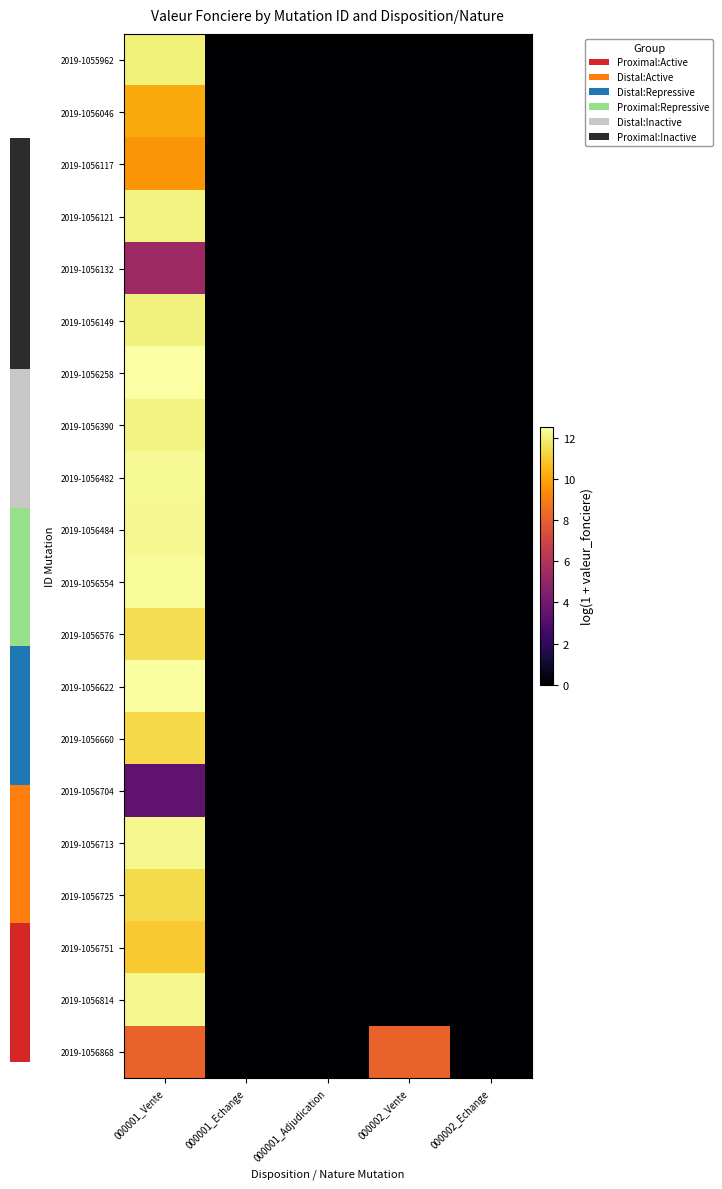

Reading right to left, what are all the values shown in this chart?

2019-1055962: 000002_Echange=0.0	000002_Vente=0.0	000001_Adjudication=0.0	000001_Echange=0.0	000001_Vente=11.9
2019-1056046: 000002_Echange=0.0	000002_Vente=0.0	000001_Adjudication=0.0	000001_Echange=0.0	000001_Vente=10.1
2019-1056117: 000002_Echange=0.0	000002_Vente=0.0	000001_Adjudication=0.0	000001_Echange=0.0	000001_Vente=9.6
2019-1056121: 000002_Echange=0.0	000002_Vente=0.0	000001_Adjudication=0.0	000001_Echange=0.0	000001_Vente=12.1
2019-1056132: 000002_Echange=0.0	000002_Vente=0.0	000001_Adjudication=0.0	000001_Echange=0.0	000001_Vente=5.3
2019-1056149: 000002_Echange=0.0	000002_Vente=0.0	000001_Adjudication=0.0	000001_Echange=0.0	000001_Vente=12.0
2019-1056258: 000002_Echange=0.0	000002_Vente=0.0	000001_Adjudication=0.0	000001_Echange=0.0	000001_Vente=12.5
2019-1056390: 000002_Echange=0.0	000002_Vente=0.0	000001_Adjudication=0.0	000001_Echange=0.0	000001_Vente=12.0
2019-1056482: 000002_Echange=0.0	000002_Vente=0.0	000001_Adjudication=0.0	000001_Echange=0.0	000001_Vente=12.3
2019-1056484: 000002_Echange=0.0	000002_Vente=0.0	000001_Adjudication=0.0	000001_Echange=0.0	000001_Vente=12.2
2019-1056554: 000002_Echange=0.0	000002_Vente=0.0	000001_Adjudication=0.0	000001_Echange=0.0	000001_Vente=12.3
2019-1056576: 000002_Echange=0.0	000002_Vente=0.0	000001_Adjudication=0.0	000001_Echange=0.0	000001_Vente=11.4
2019-1056622: 000002_Echange=0.0	000002_Vente=0.0	000001_Adjudication=0.0	000001_Echange=0.0	000001_Vente=12.4
2019-1056660: 000002_Echange=0.0	000002_Vente=0.0	000001_Adjudication=0.0	000001_Echange=0.0	000001_Vente=11.3
2019-1056704: 000002_Echange=0.0	000002_Vente=0.0	000001_Adjudication=0.0	000001_Echange=0.0	000001_Vente=3.4
2019-1056713: 000002_Echange=0.0	000002_Vente=0.0	000001_Adjudication=0.0	000001_Echange=0.0	000001_Vente=12.2
2019-1056725: 000002_Echange=0.0	000002_Vente=0.0	000001_Adjudication=0.0	000001_Echange=0.0	000001_Vente=11.4
2019-1056751: 000002_Echange=0.0	000002_Vente=0.0	000001_Adjudication=0.0	000001_Echange=0.0	000001_Vente=10.9
2019-1056814: 000002_Echange=0.0	000002_Vente=0.0	000001_Adjudication=0.0	000001_Echange=0.0	000001_Vente=12.2
2019-1056868: 000002_Echange=0.0	000002_Vente=8.1	000001_Adjudication=0.0	000001_Echange=0.0	000001_Vente=8.1